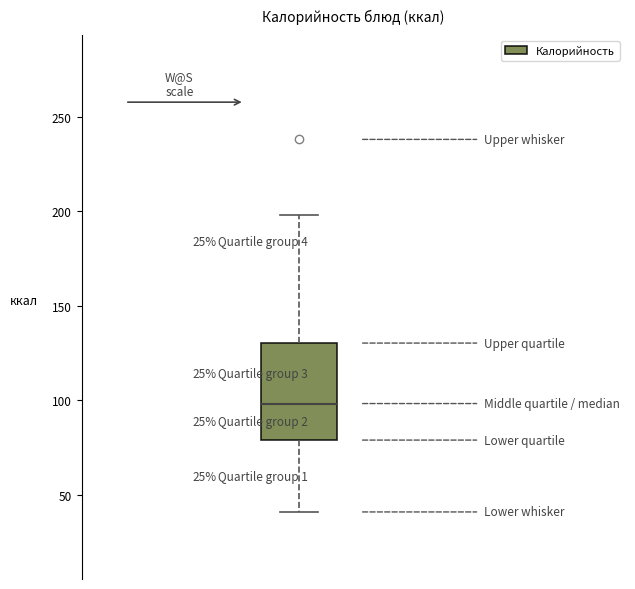

Where does the median line of the box sit on the y-axis? The values are not printed on the chart, so give them approximately, as read against the axis.

100